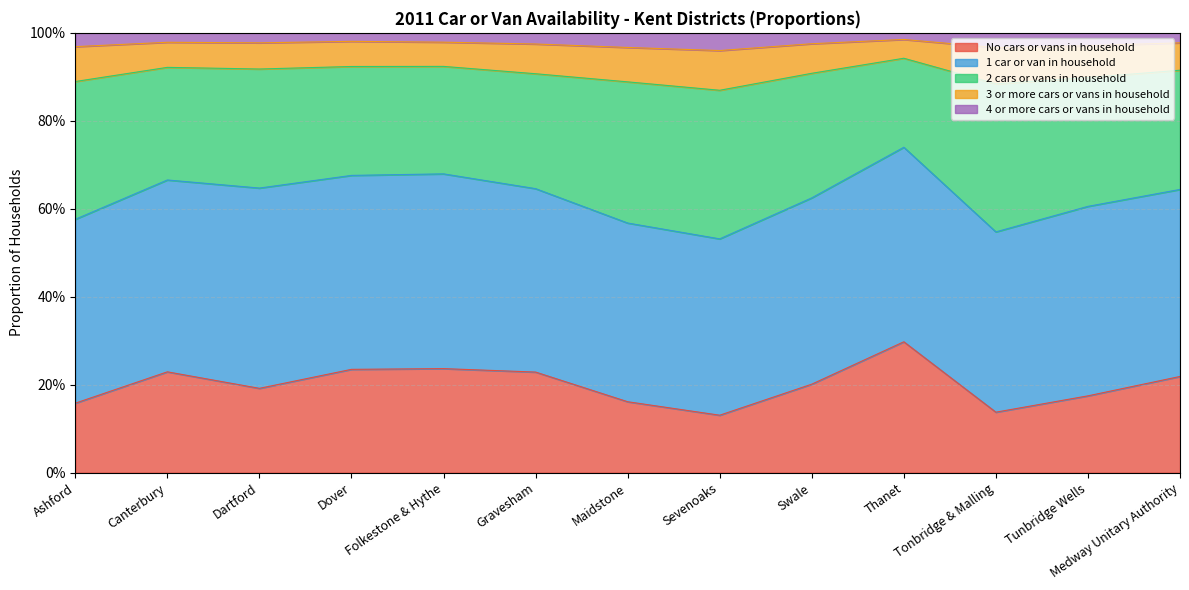

Does the chart have visible grid lines?

Yes